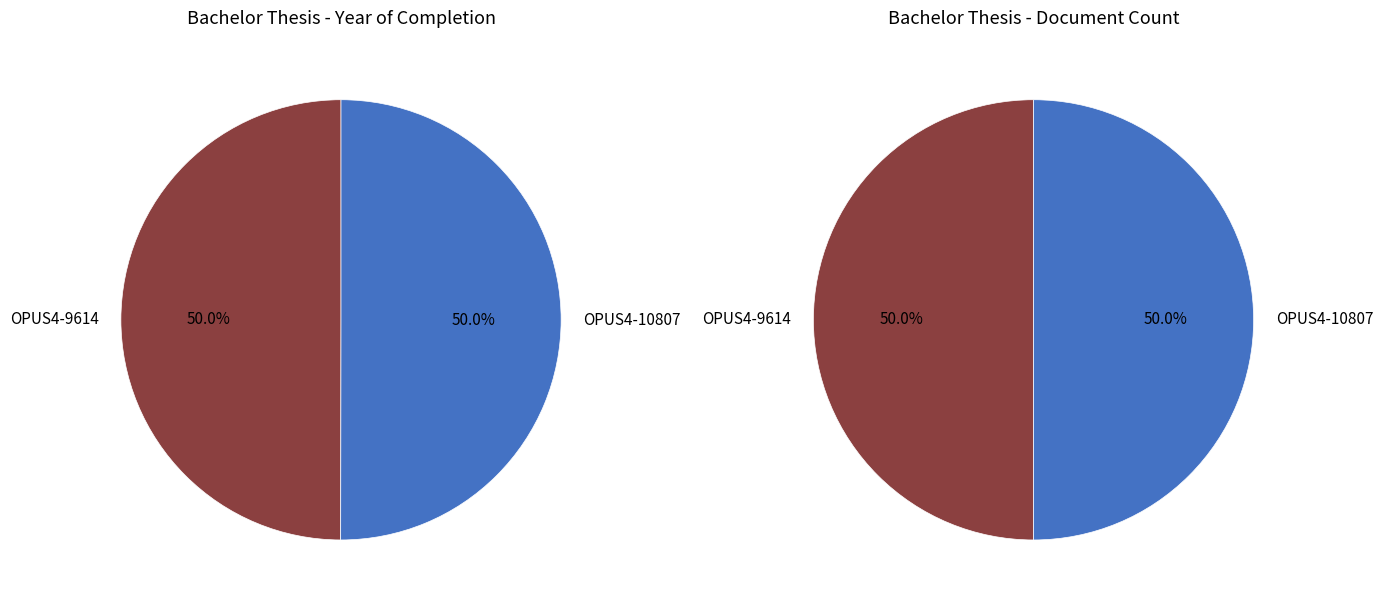

What is the total percentage of OPUS4-10807 and OPUS4-9614?

100.0%